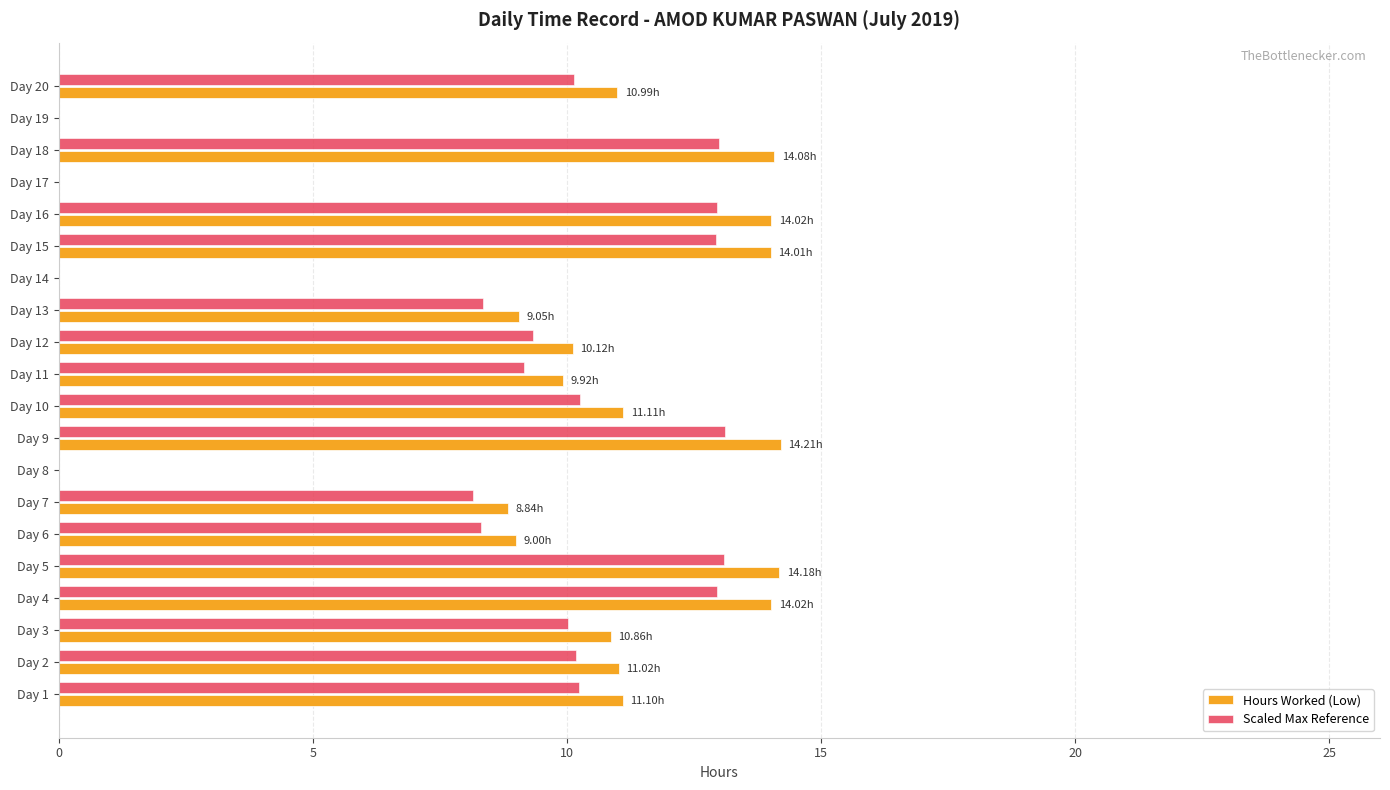

Is the value of Hours Worked (Low) at Day 12 greater than the value of Scaled Max Reference at Day 19?

Yes